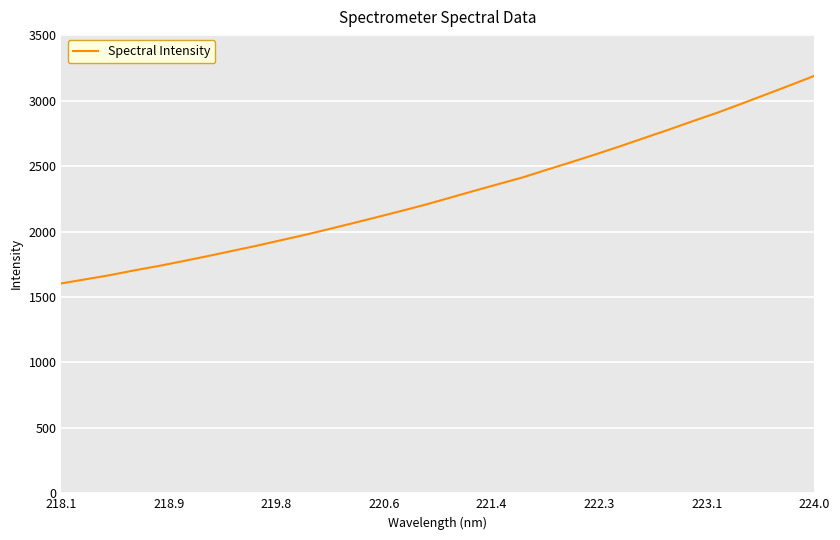

What is the greatest value displayed?

3189.2